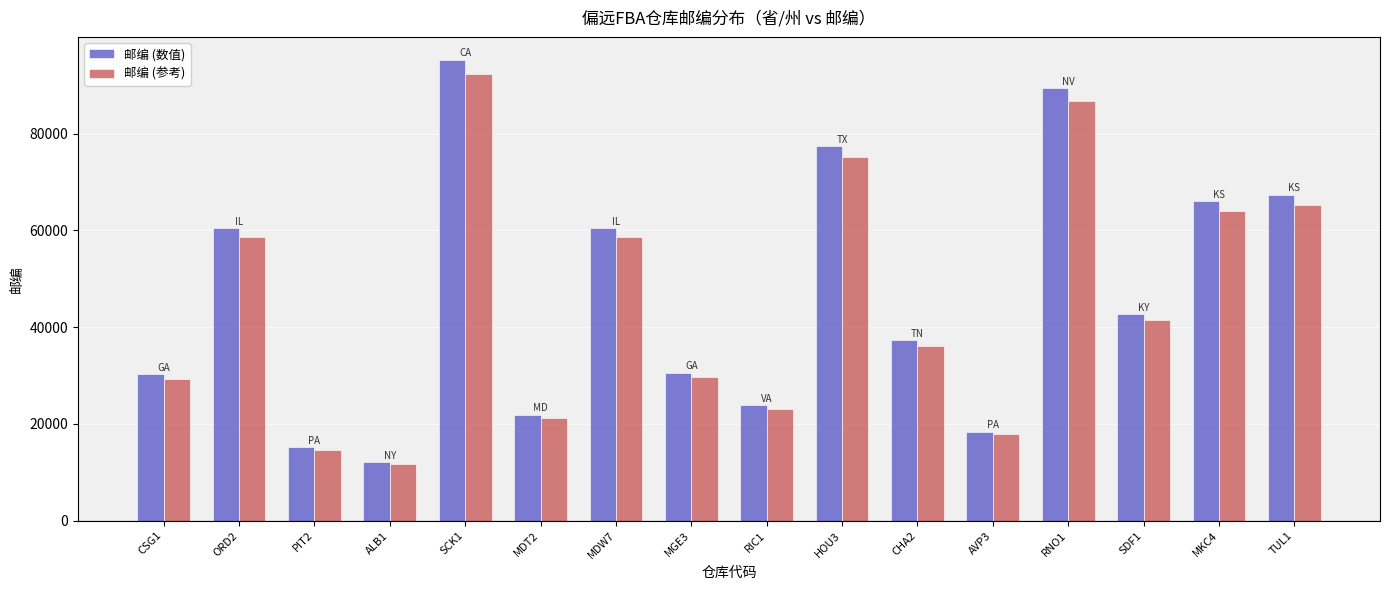

What is the label of the 14th bar from the left?

SDF1